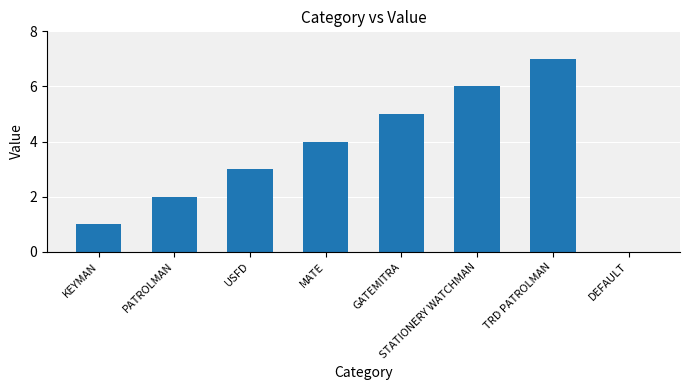

At which category does the chart reach its peak across all series?

TRD PATROLMAN